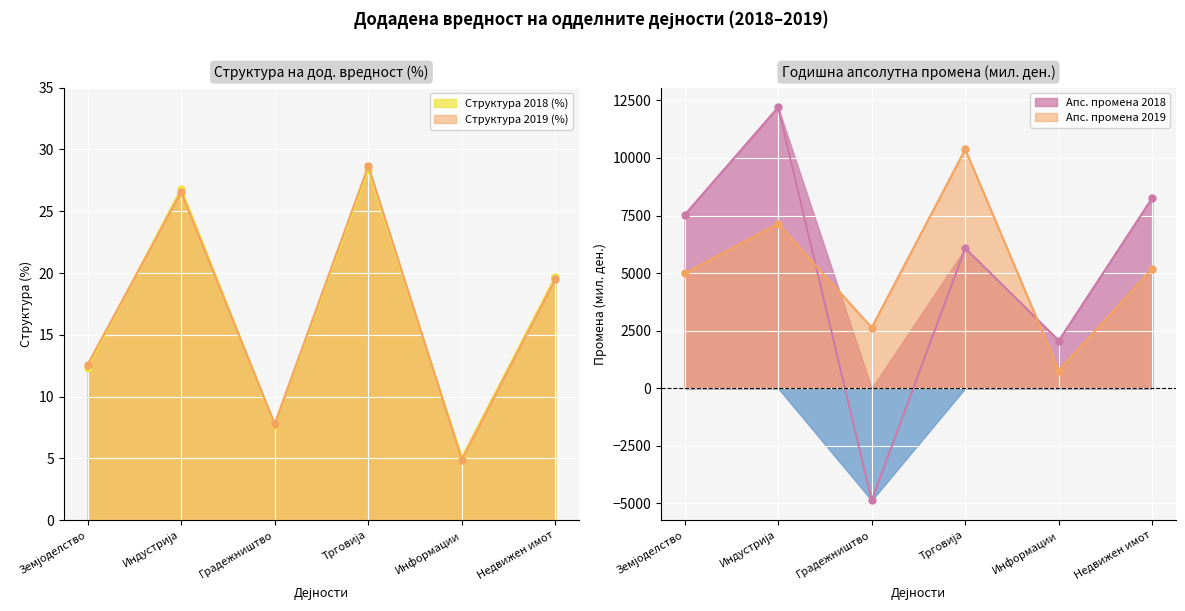

Between Индустрија and Информации, which is larger?

Индустрија